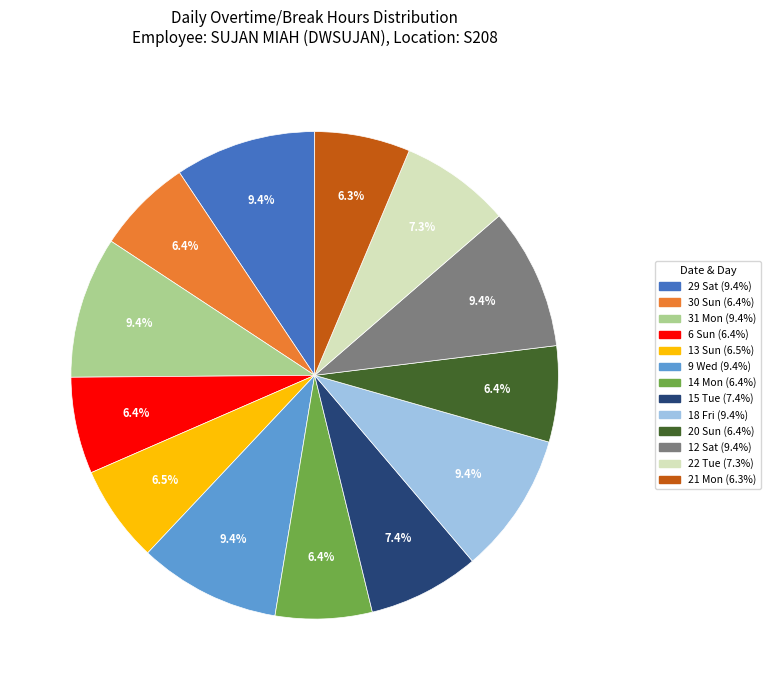

Do 29 Sat and 9 Wed together represent more than half of the pie?

No